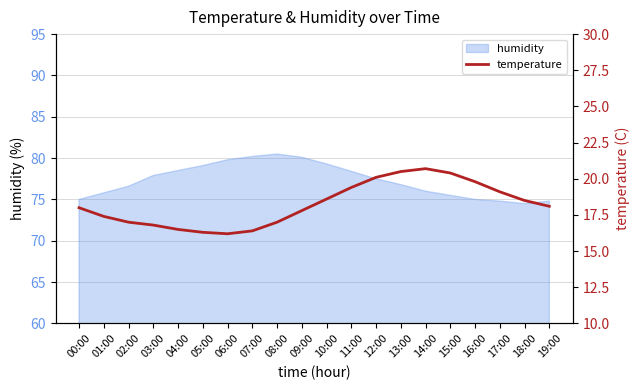

What is the value of the 7th point from the left?

16.2